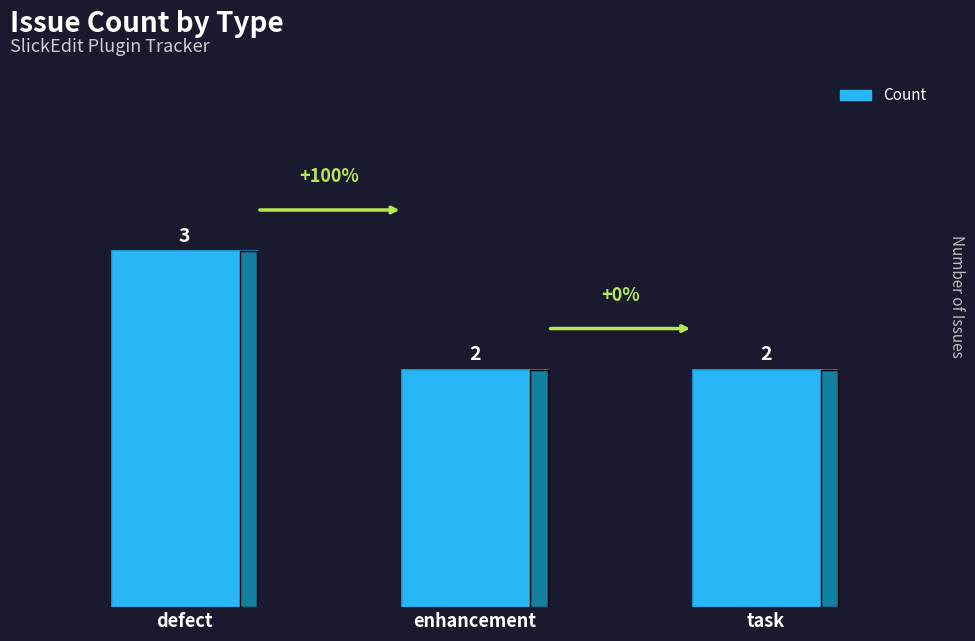

What is the label of the 1st bar from the left?

defect